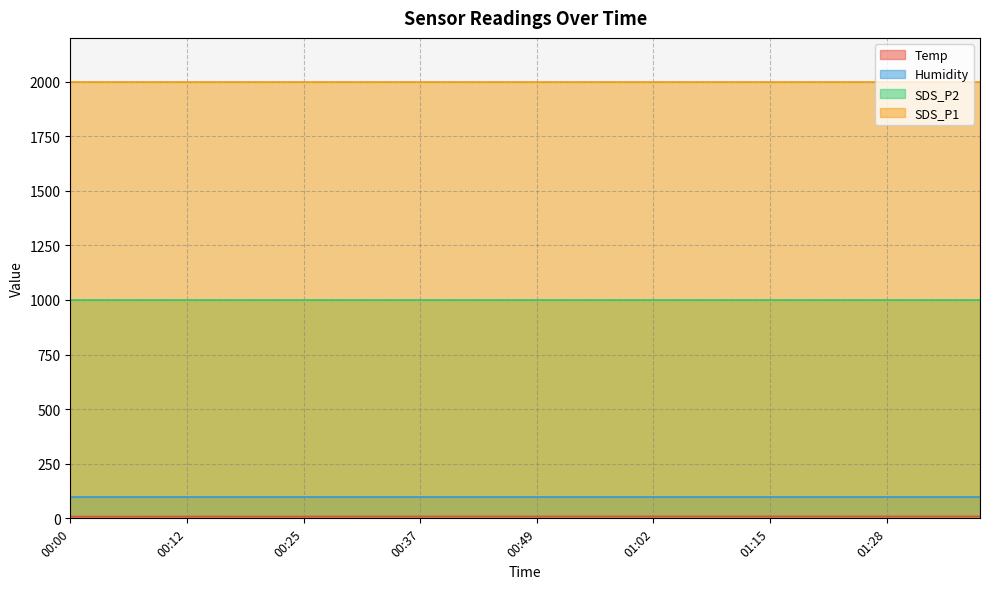

Does the chart have visible grid lines?

Yes